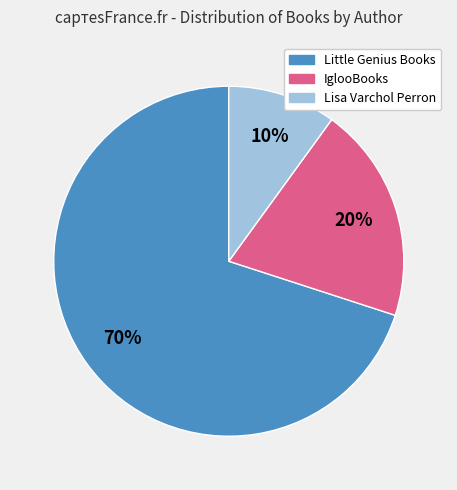

What is the ratio of the value at IglooBooks to the value at Little Genius Books?

0.3